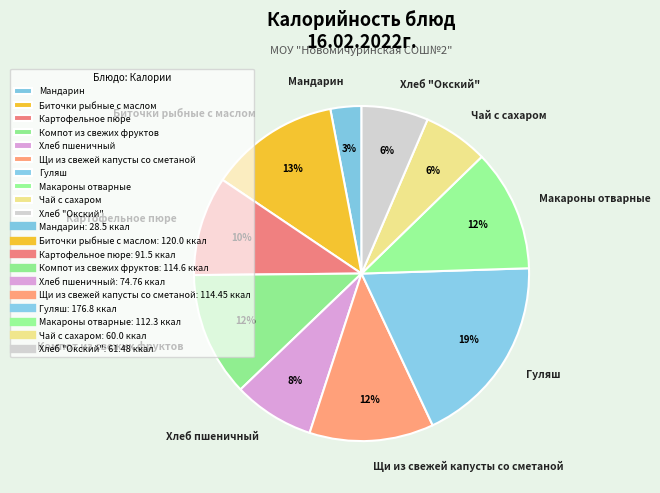

What percentage is the Макароны отварные slice, to the nearest percent?

12%